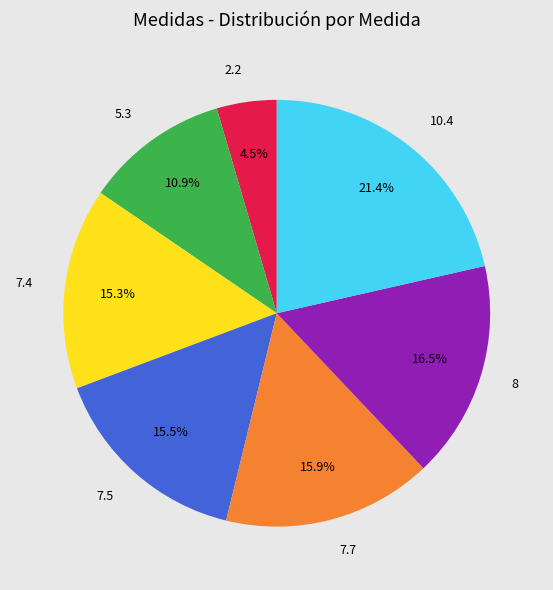

Which slice is the largest?

10.4